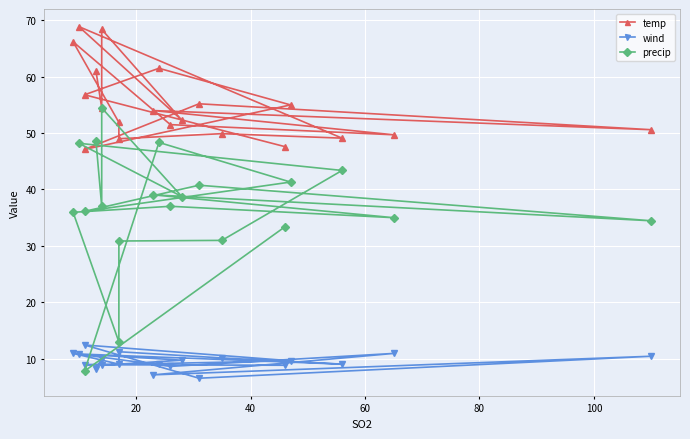

What is the difference between the maximum and minimum values in the temp series?

21.8